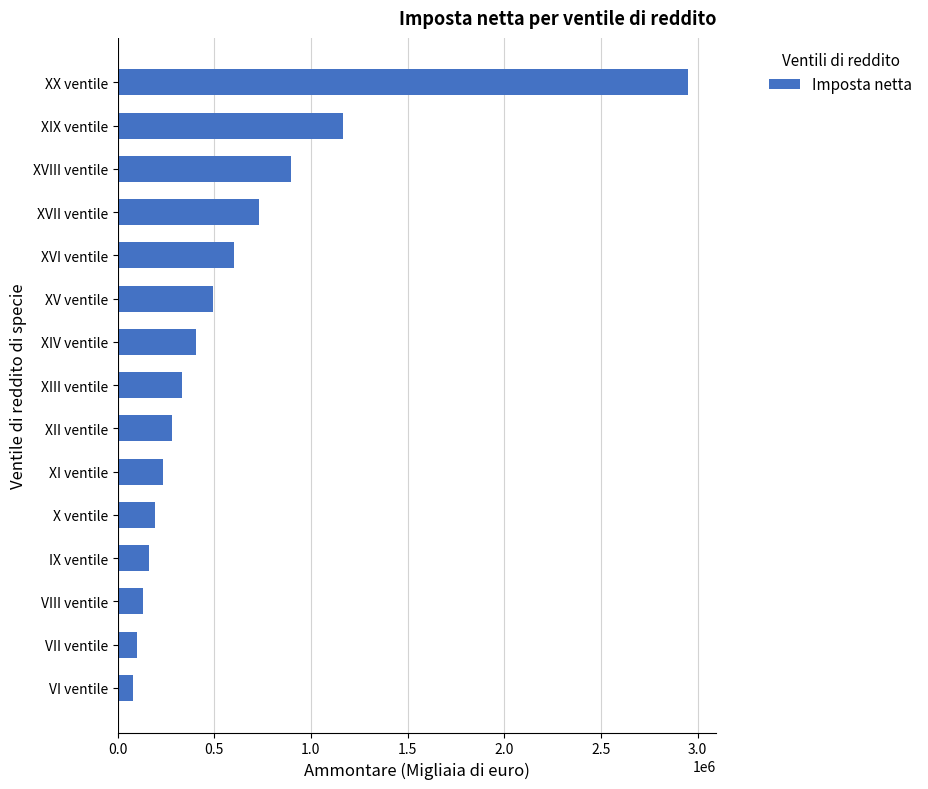

How many series are shown in this chart?

1